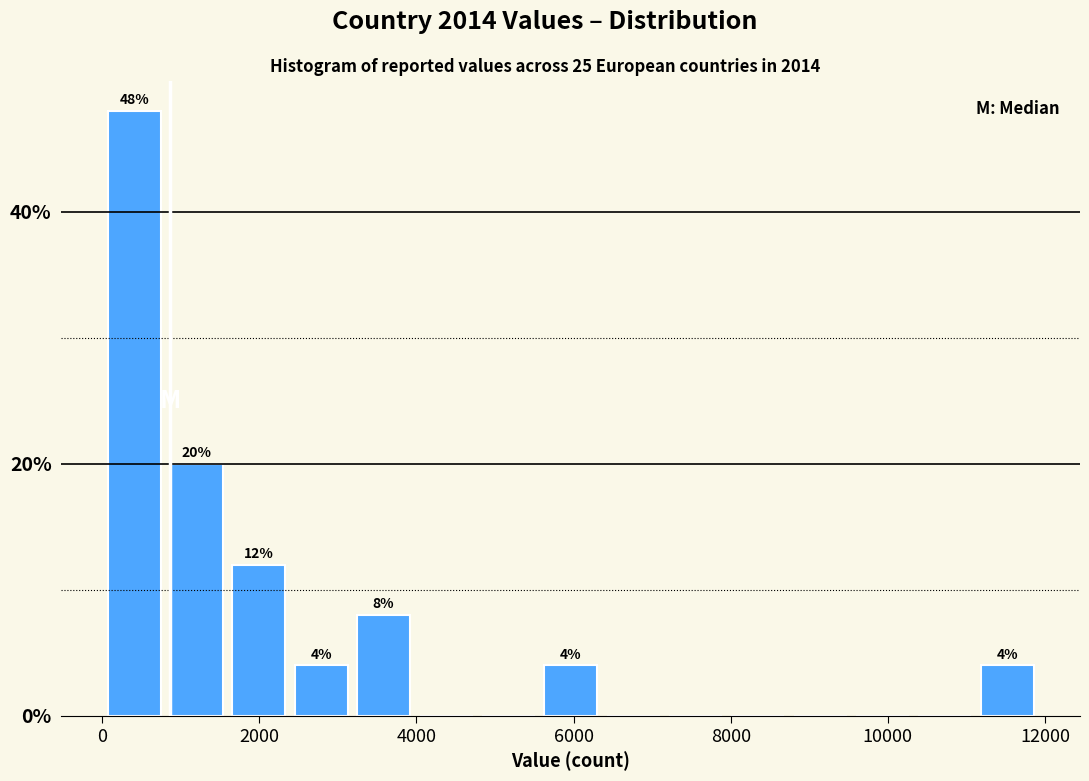

Around what value on the x-axis is the tallest bar? Give the approximate position of its centre, as read against the axis.

400